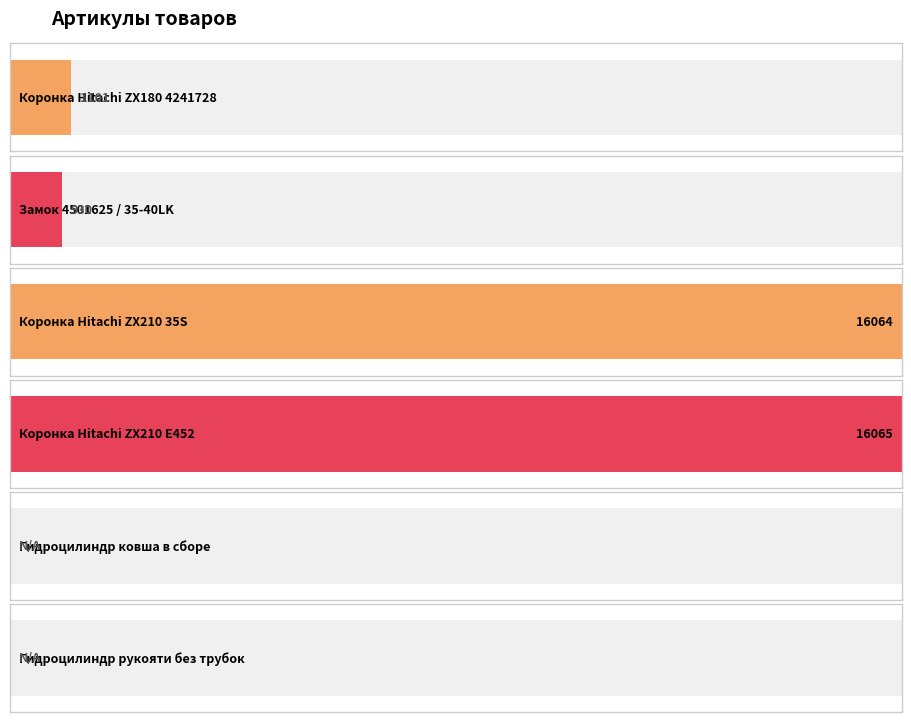

How many data points does each series have?

6